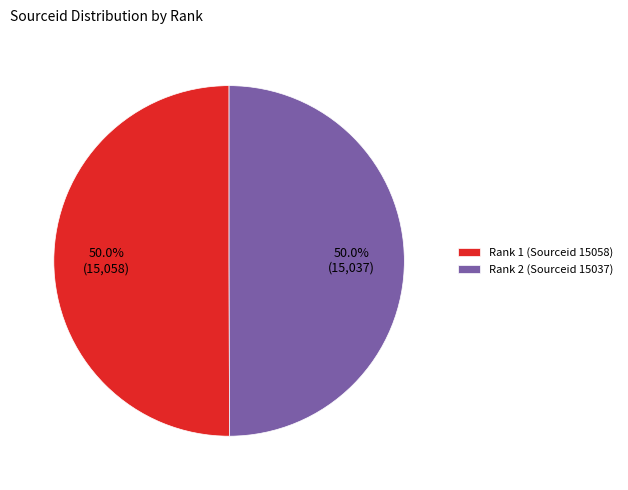

What portion of the pie excludes Rank 2 (Sourceid 15037)?

50.0%